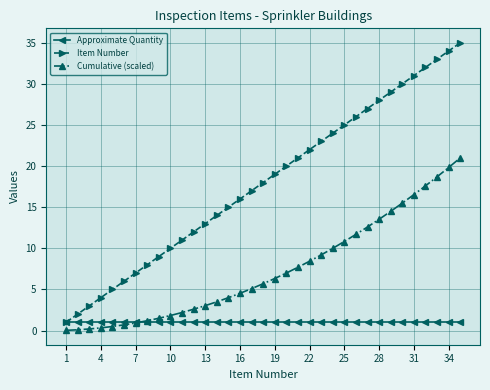

Which series has the widest spread of values?

Item Number